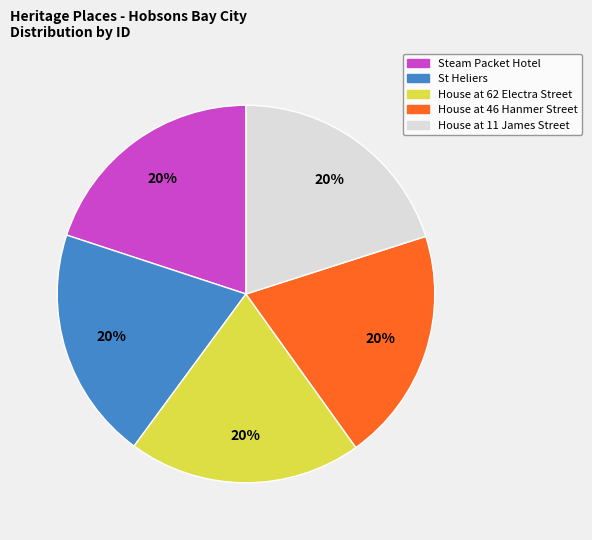

How many slices are in this pie chart?

5